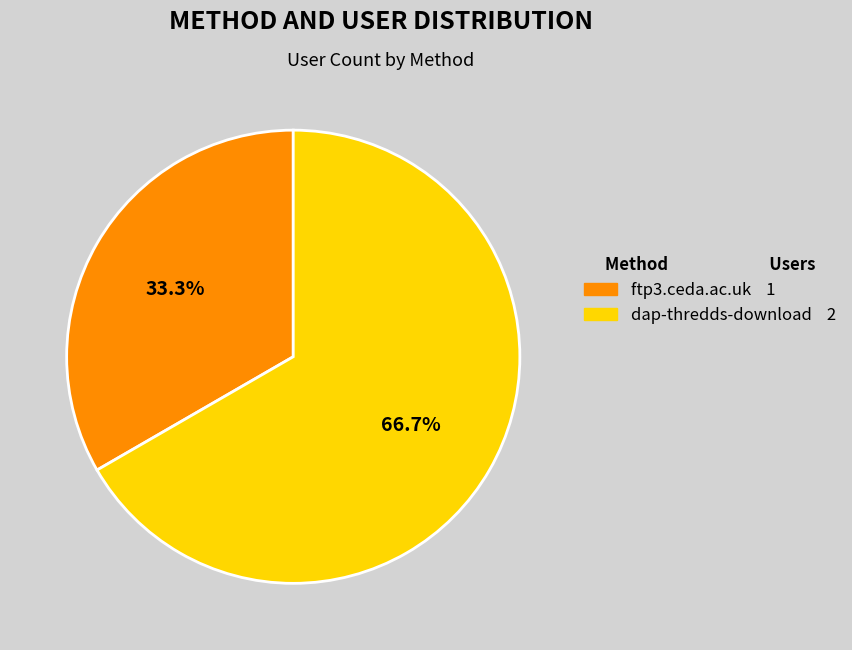

Which has a higher value, dap-thredds-download or ftp3.ceda.ac.uk?

dap-thredds-download